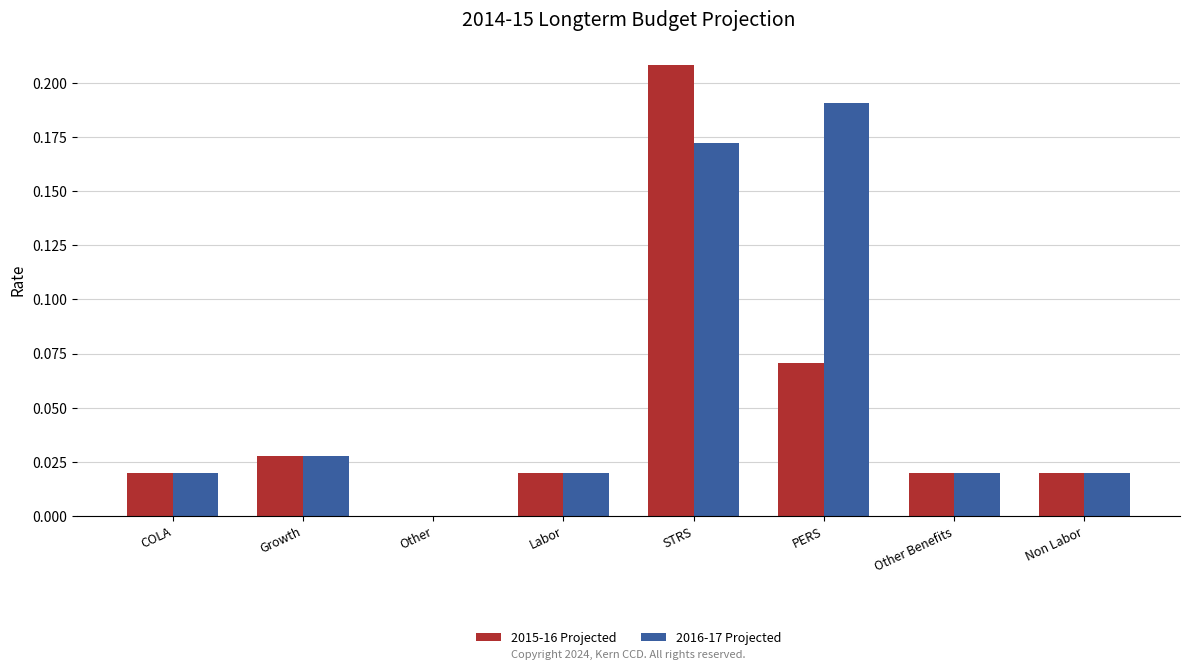

True or false: 2016-17 Projected has a value of 0.0 at Other.

True